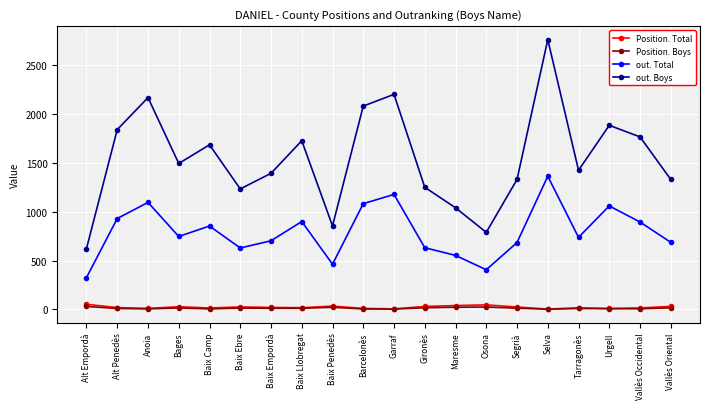

How many categories are shown in the chart?

20